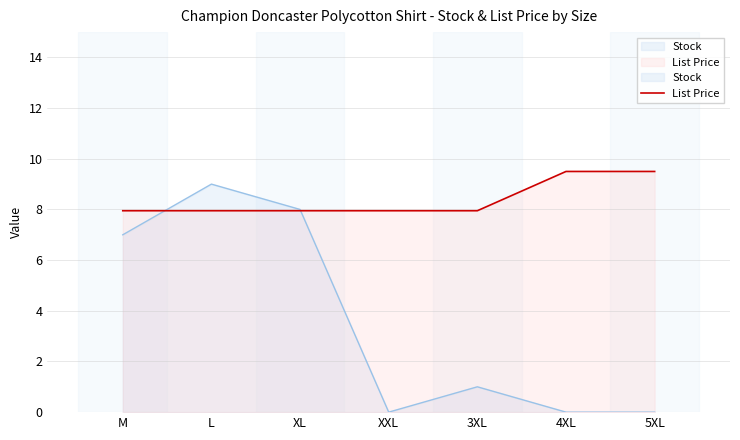

Between XXL and 3XL, which series saw the biggest shift?

Stock